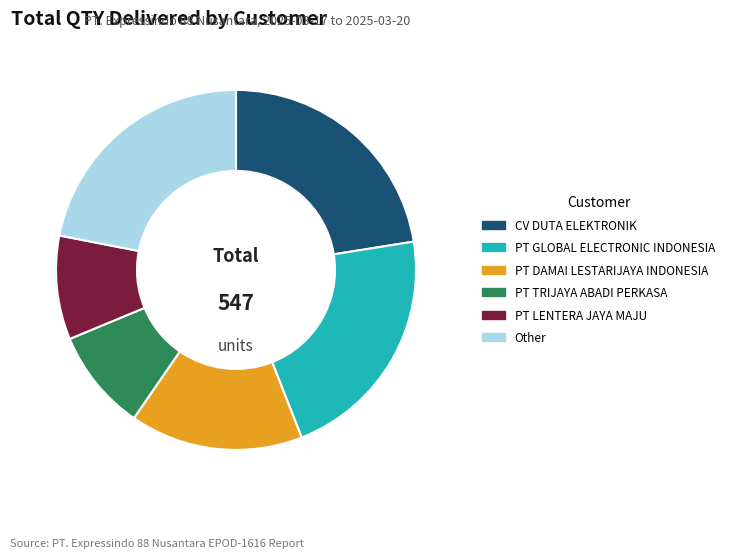

Is it true that Other is 34% of the pie?

False